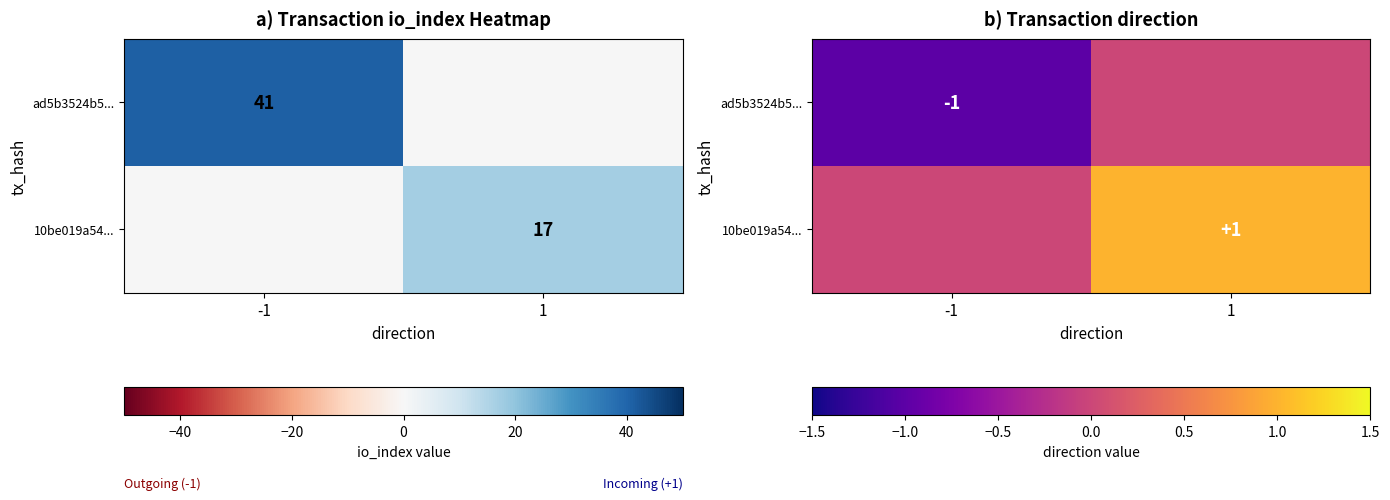

Is it true that 10be019a54... equals 0 at -1?

True